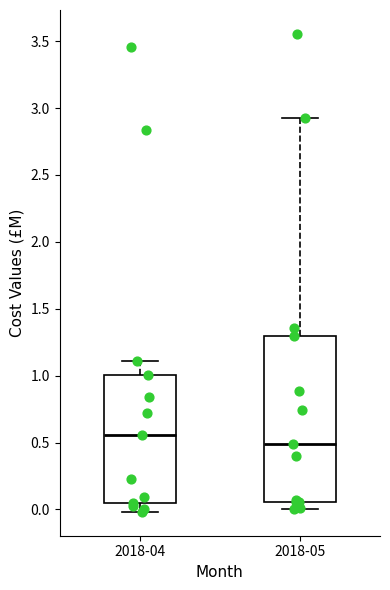

Which box's median line is the highest?

2018-04